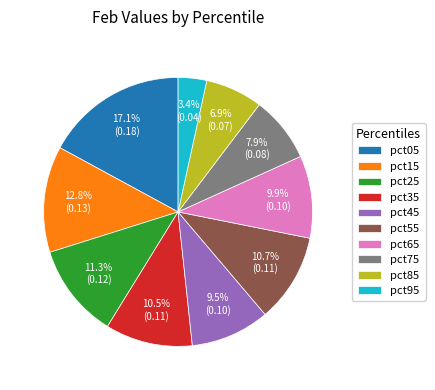

Count the number of slices in the pie.

10